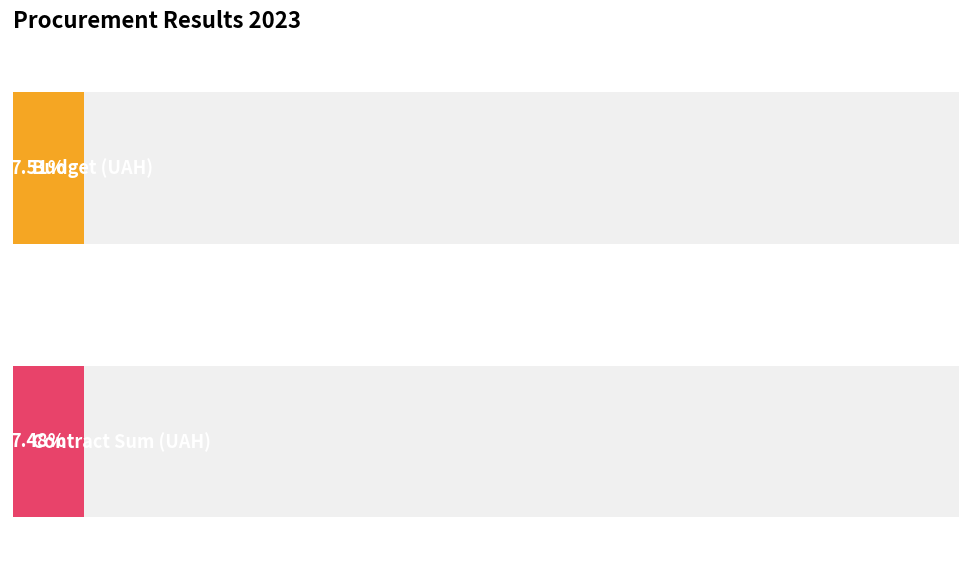

Are the bars horizontal?

Yes